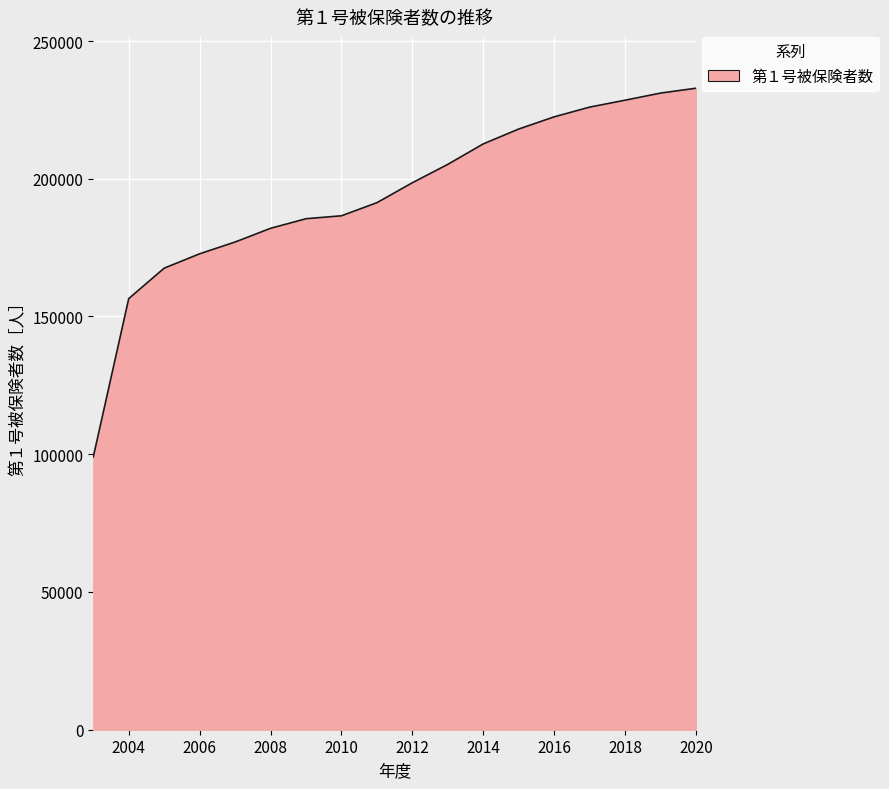

What is the maximum value shown in the chart?

232864